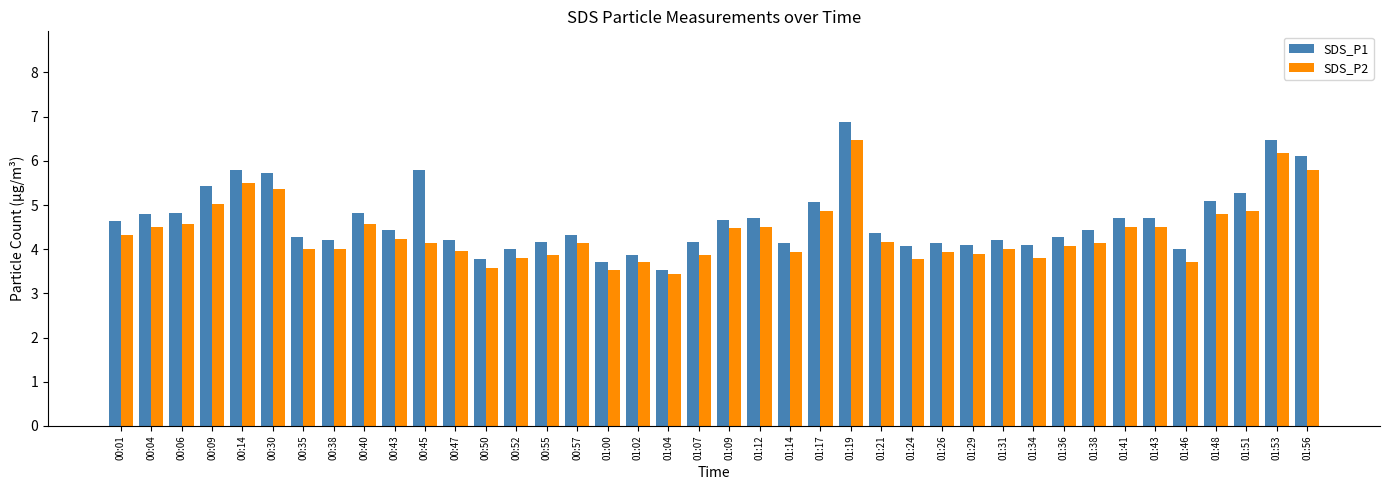

What is the difference between the SDS_P1 values at 00:45 and 01:36?

1.5